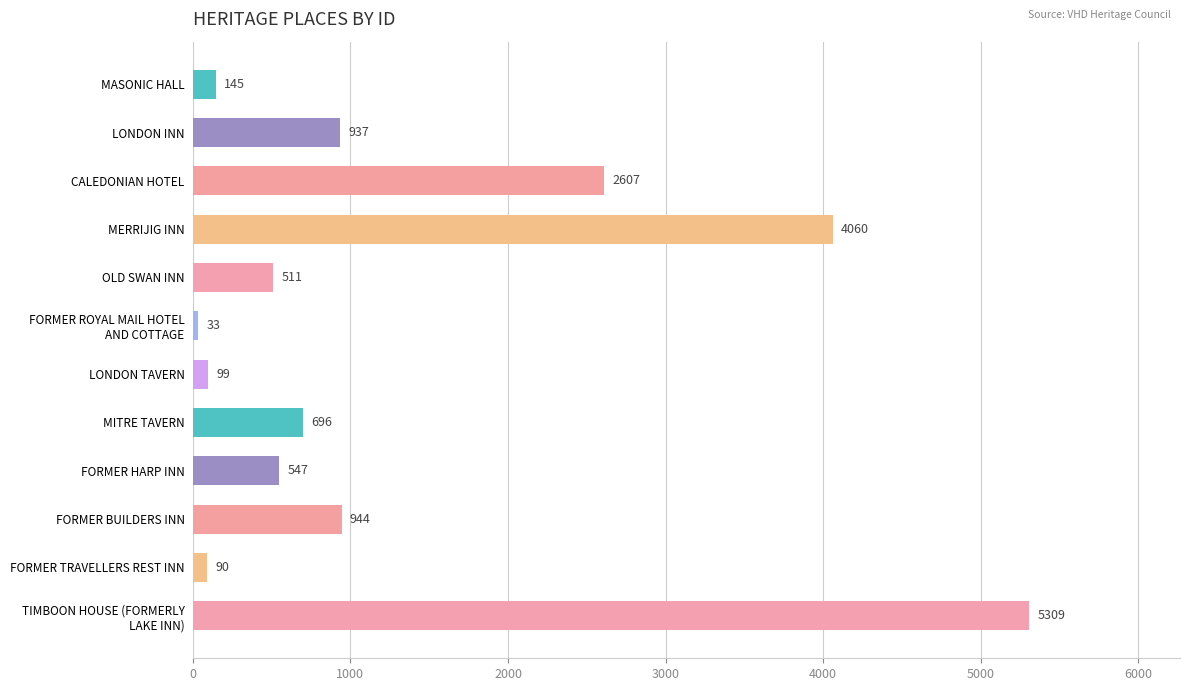

At which label is the value closest to 2671?

CALEDONIAN HOTEL